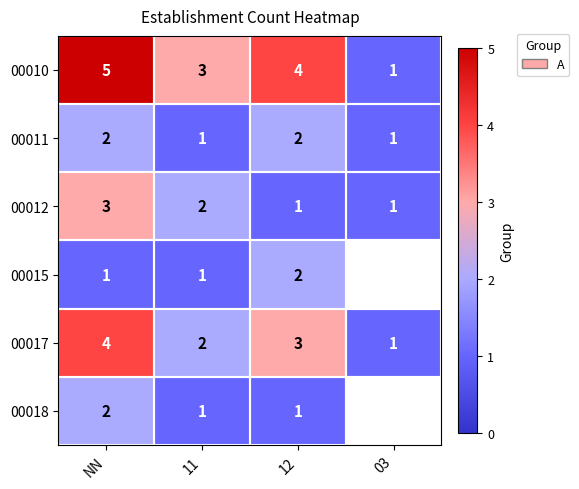

What is the total value across all series at 11?

10